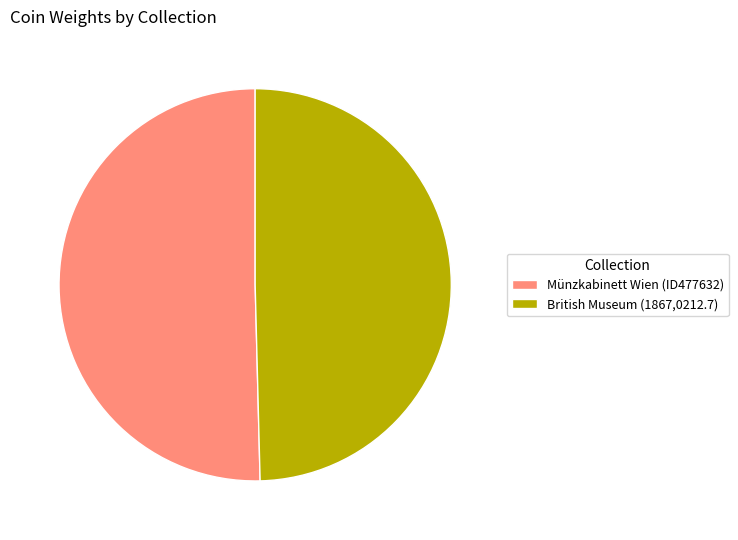

Count the number of slices in the pie.

2